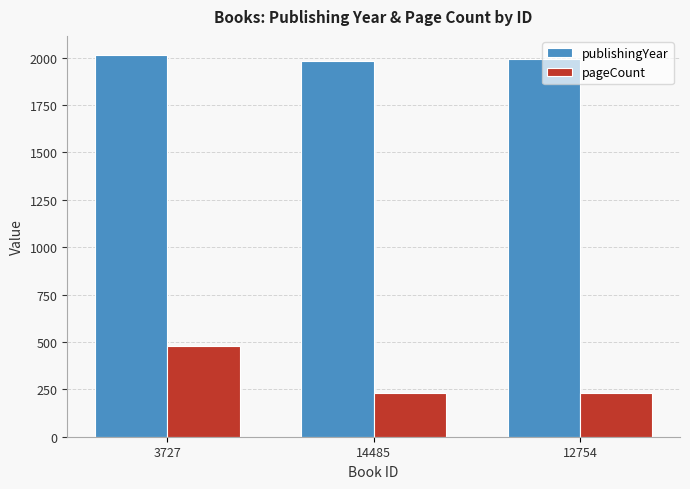

What is the difference between the pageCount values at 14485 and 3727?

248